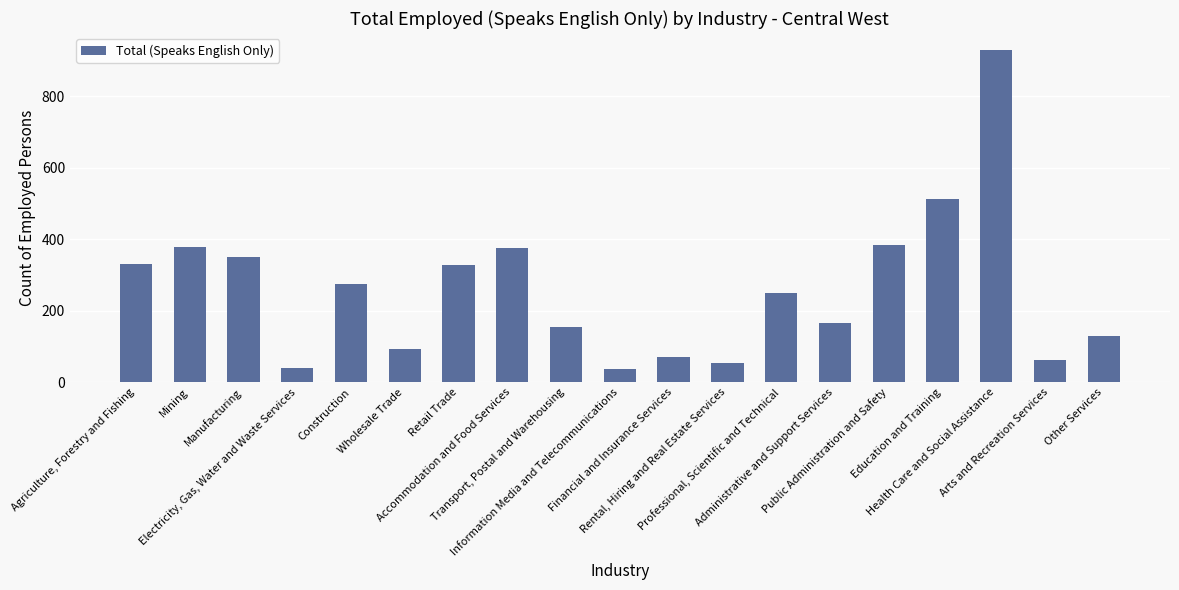

What is the difference between the maximum and minimum values?

894